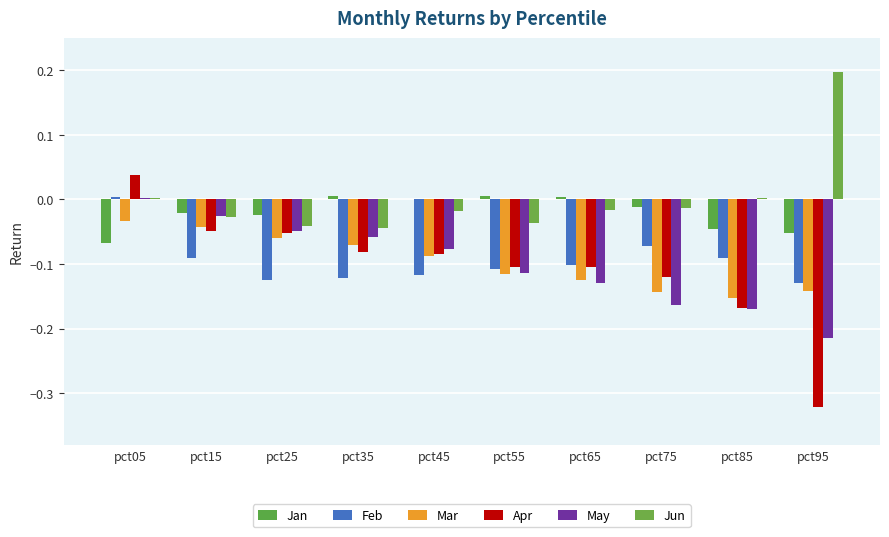

List the series in order of their peak value, lowest first.

Mar, May, Feb, Jan, Apr, Jun